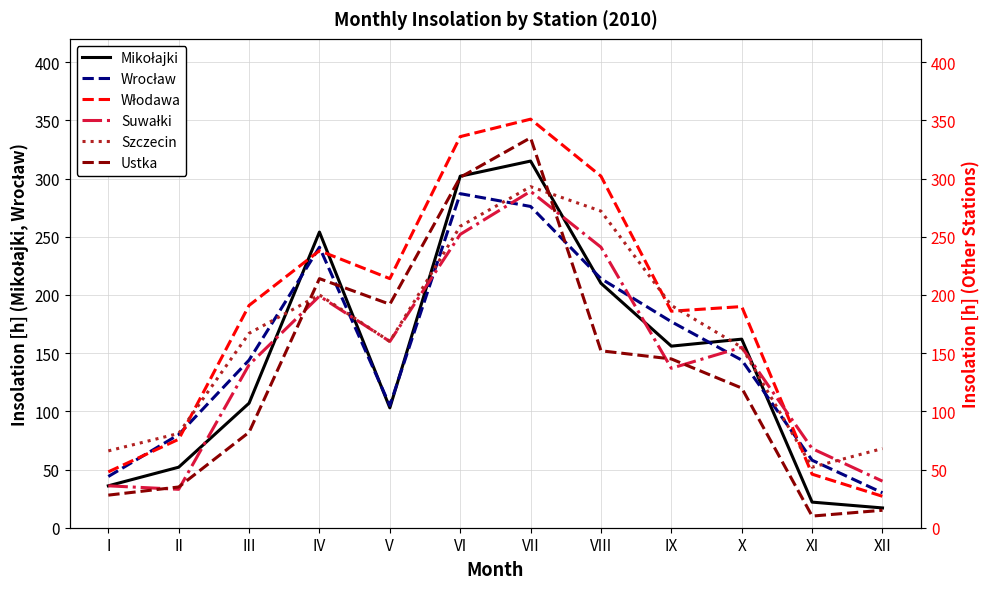

How many data points does each series have?

12